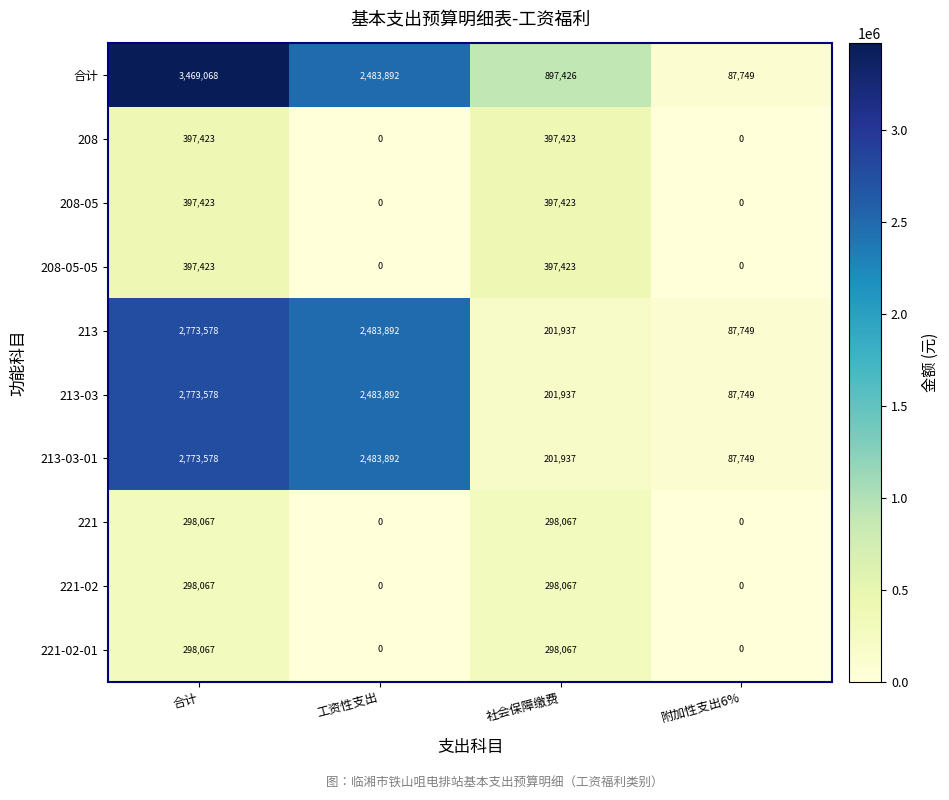

The 213-03 series shows 2773578 at 合计. True or false?

True